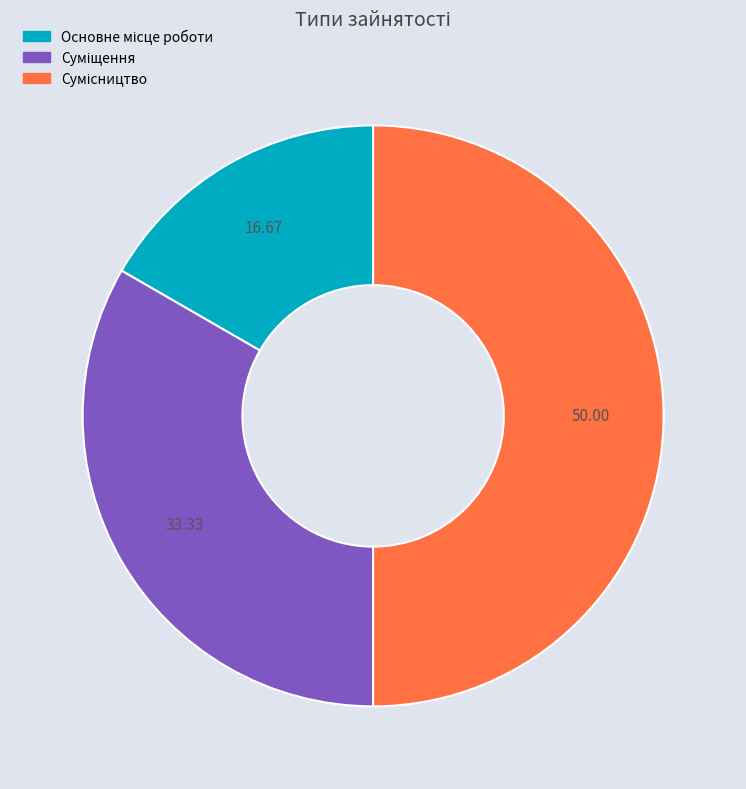

To the nearest percent, what is the average slice percentage?

33%